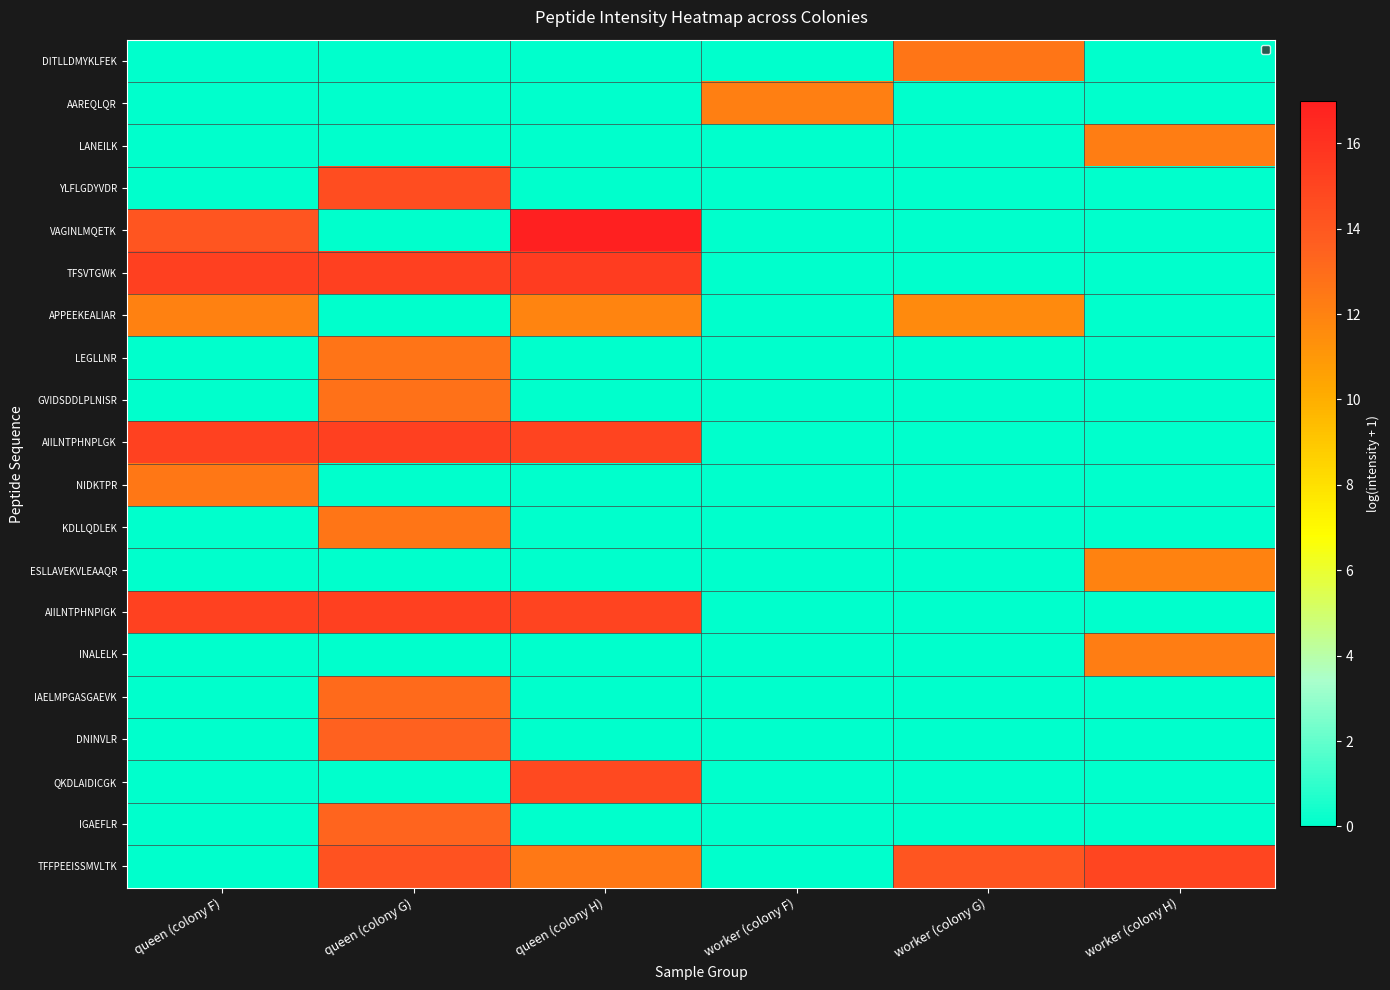

What is the spread (max minus min) of values at worker (colony H)?

15.0